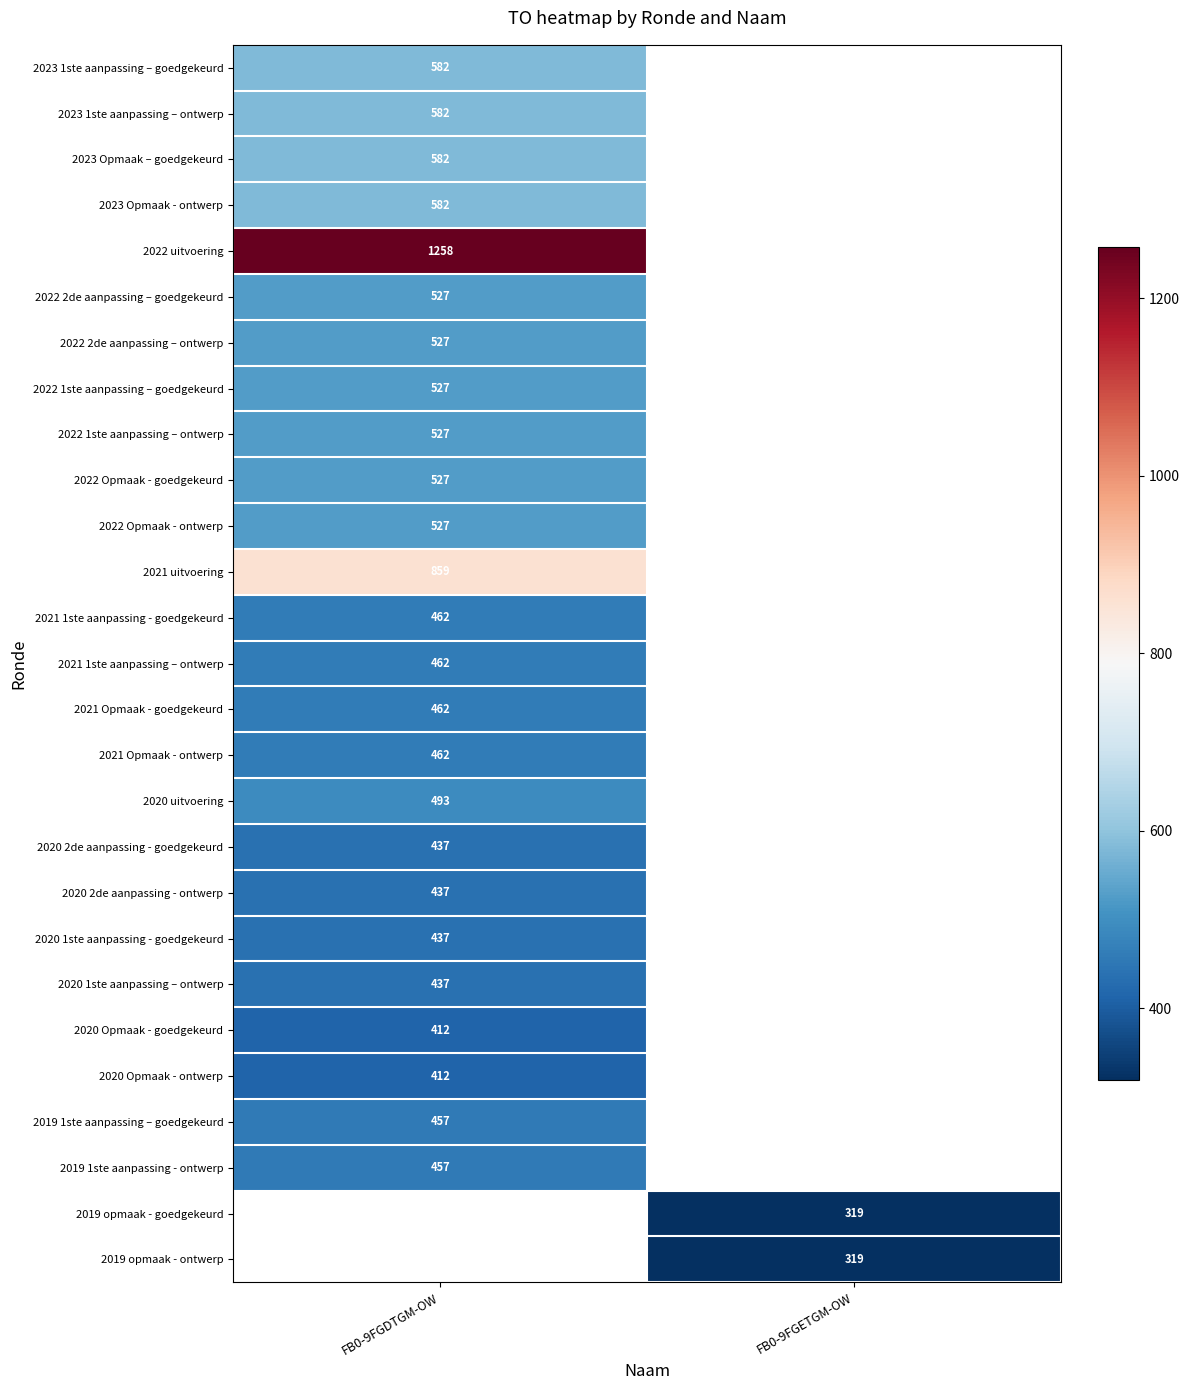

Is it true that 2020 2de aanpassing - ontwerp equals 437 at FB0-9FGDTGM-OW?

True